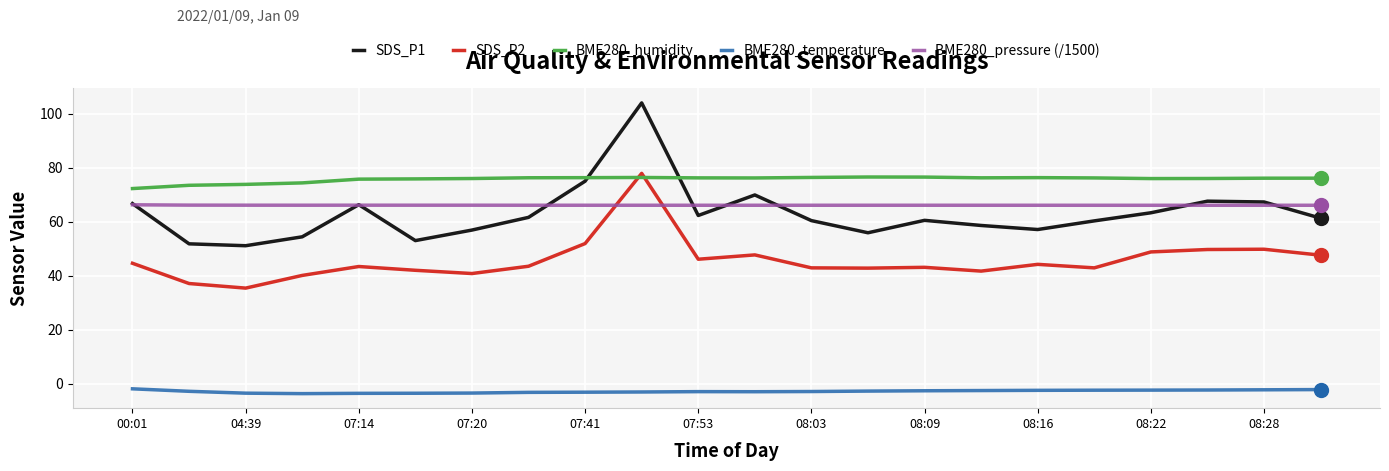

What is the maximum value shown in the chart?

104.0